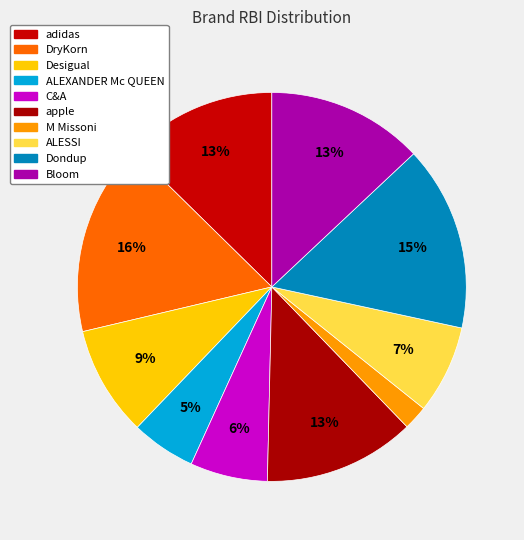

To the nearest percent, what is the combined percentage of C&A and Desigual?

16%